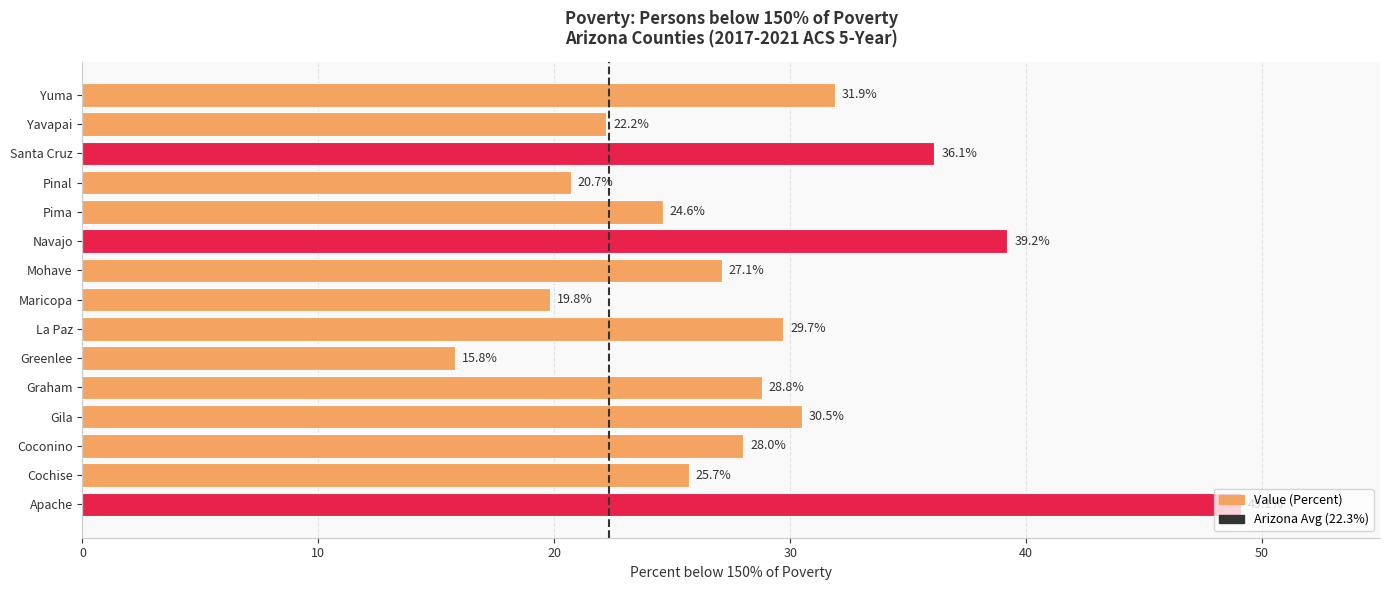

Are the bars grouped side by side (vs. stacked)?

No